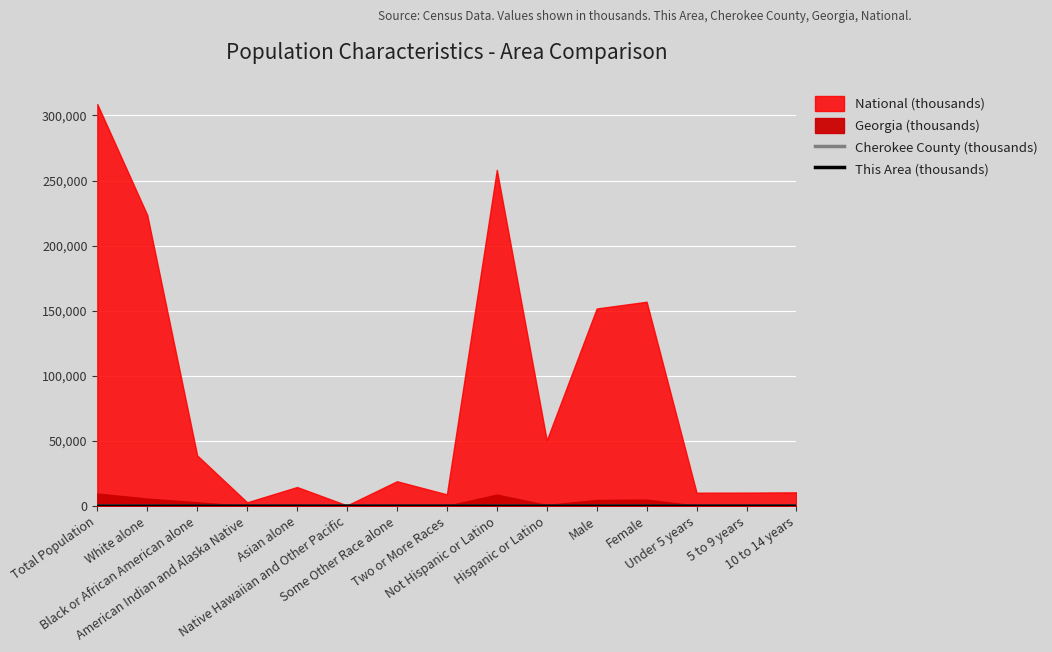

What value does the Cherokee County (thousands) series have at 5 to 9 years?

8.9